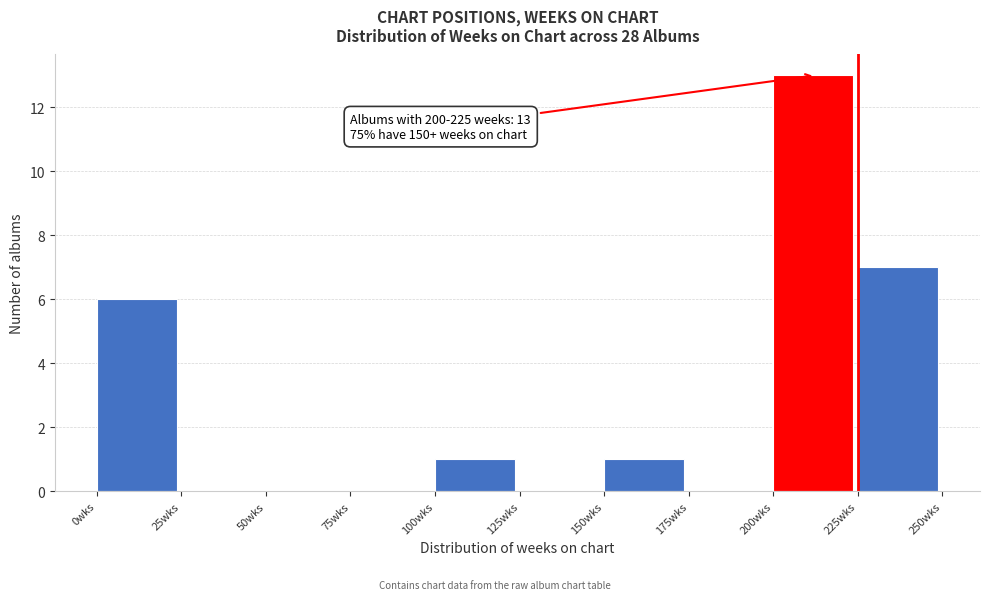

Over which range of the x-axis is the bar tallest?

200 to 225